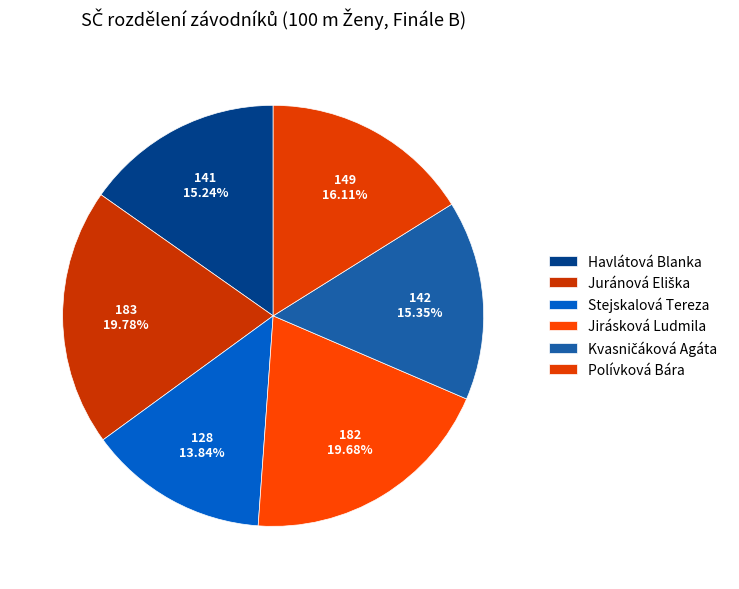

Approximately how many times larger is the value at Polívková Bára compared to Juránová Eliška?

0.8